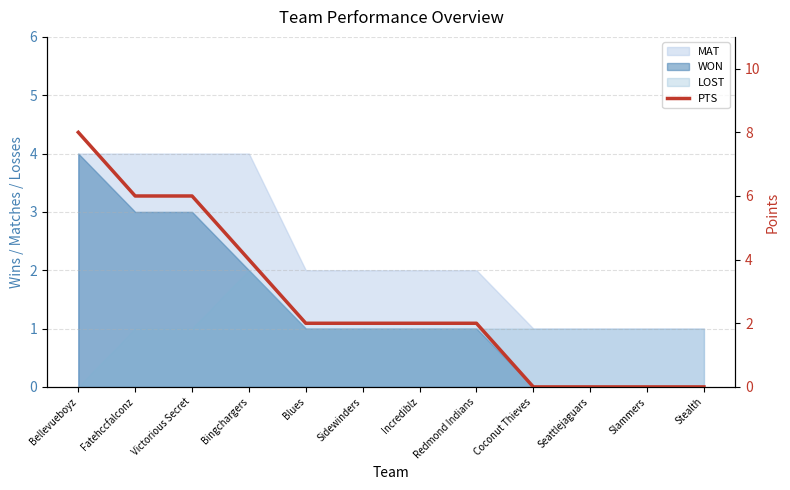

How many lines are shown in the chart?

1